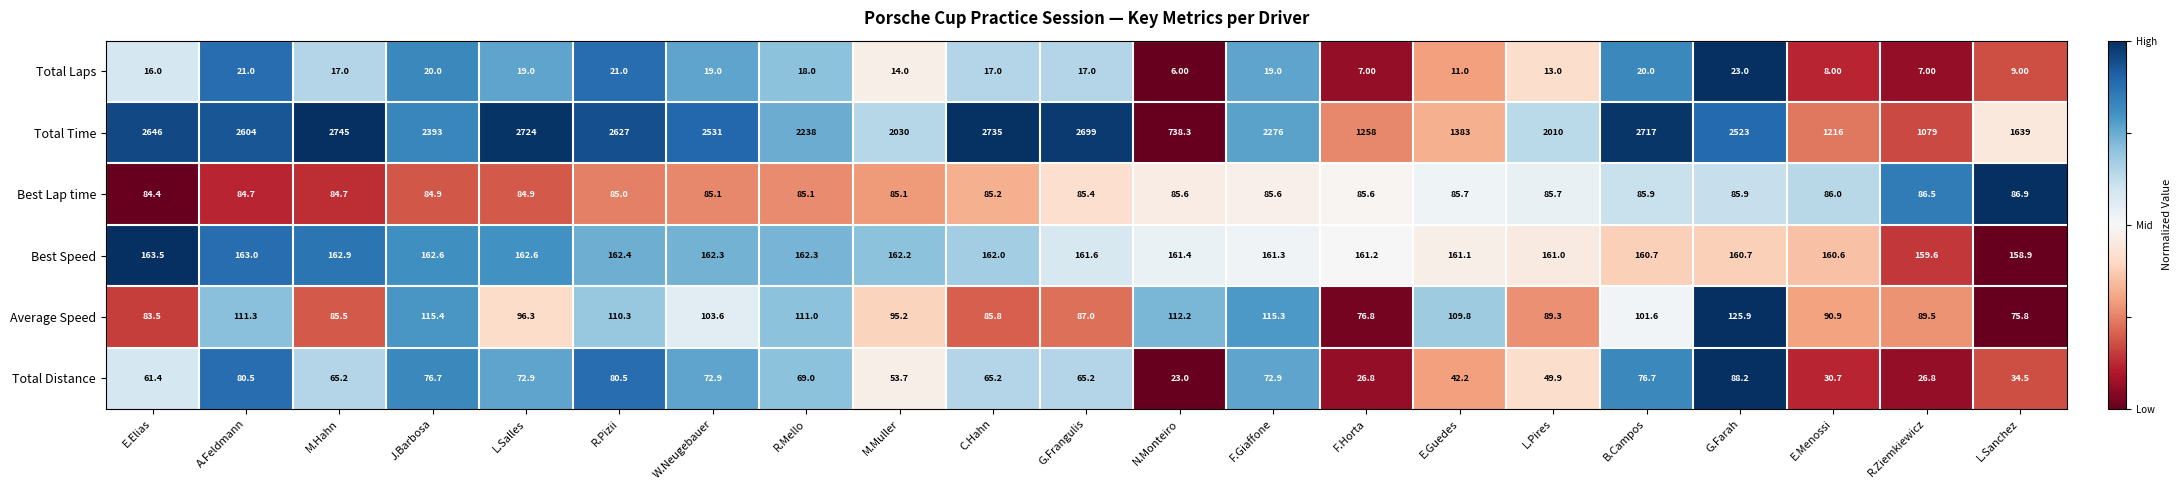

At which label is Best Speed closest to 161?

L.Pires